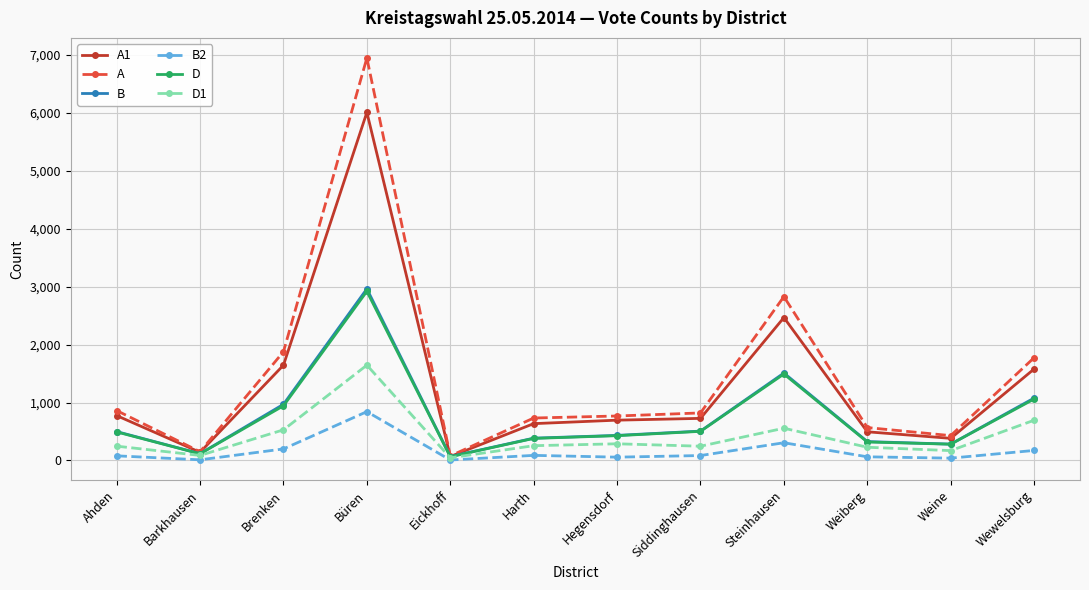

What is the sum of all D values?

8991